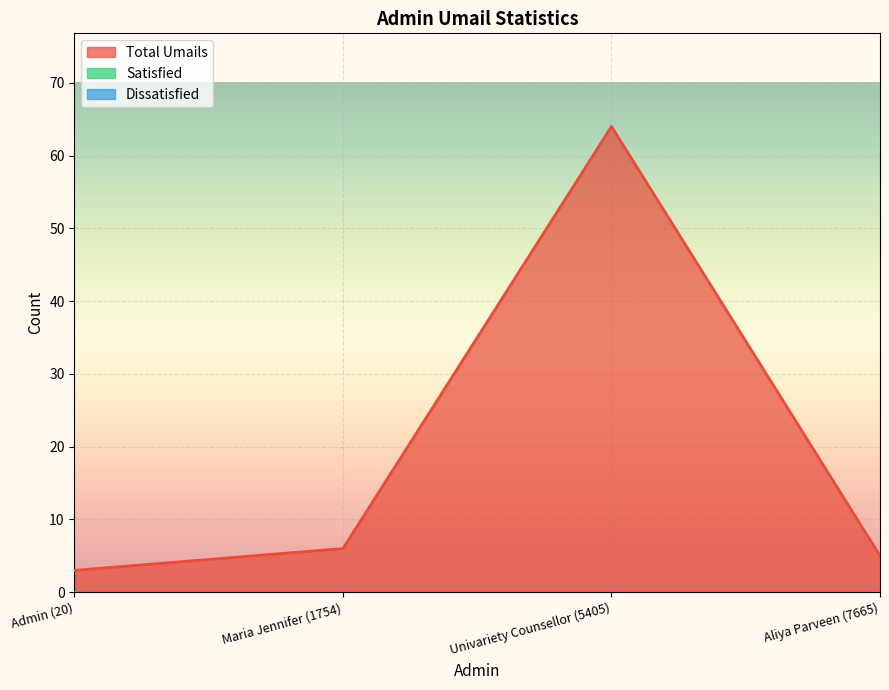

At Maria Jennifer (1754), list the series in order from largest to smallest.

Total Umails, Satisfied, Dissatisfied